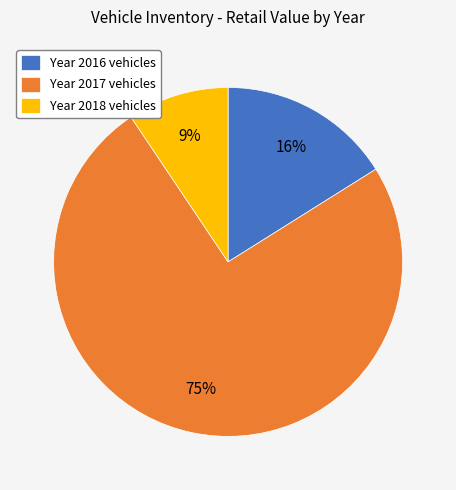

Does Year 2017 vehicles account for over 50% of the chart?

Yes